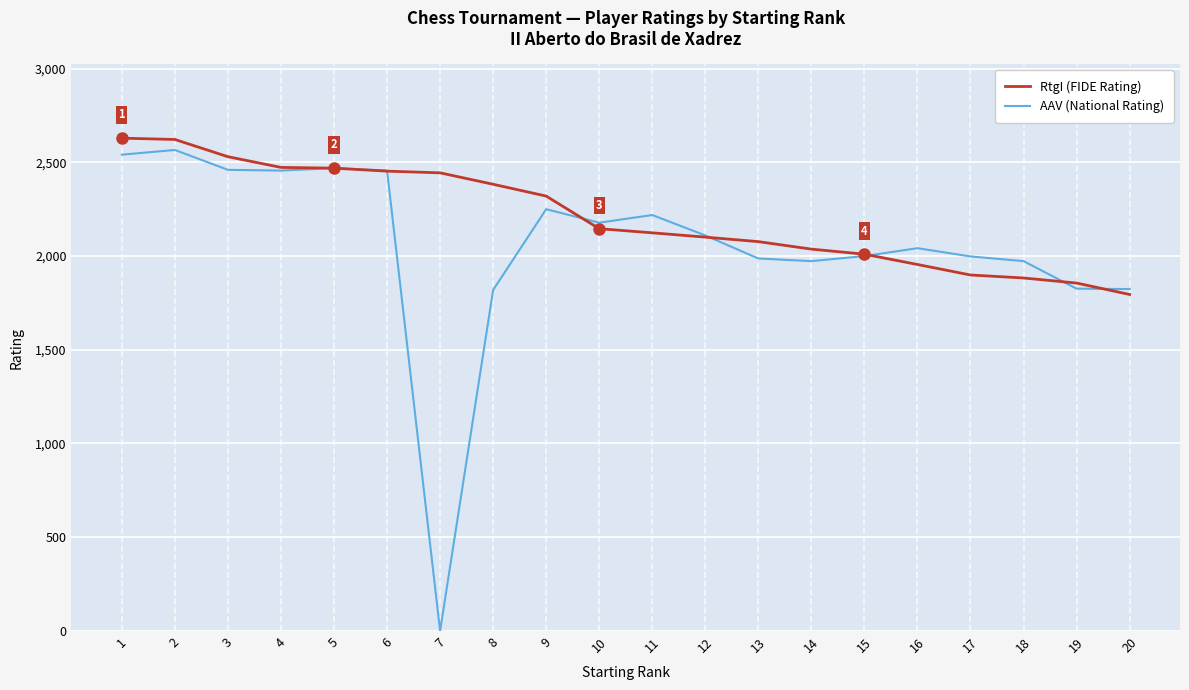

Which category has the lowest value in the RtgI (FIDE Rating) series?

20